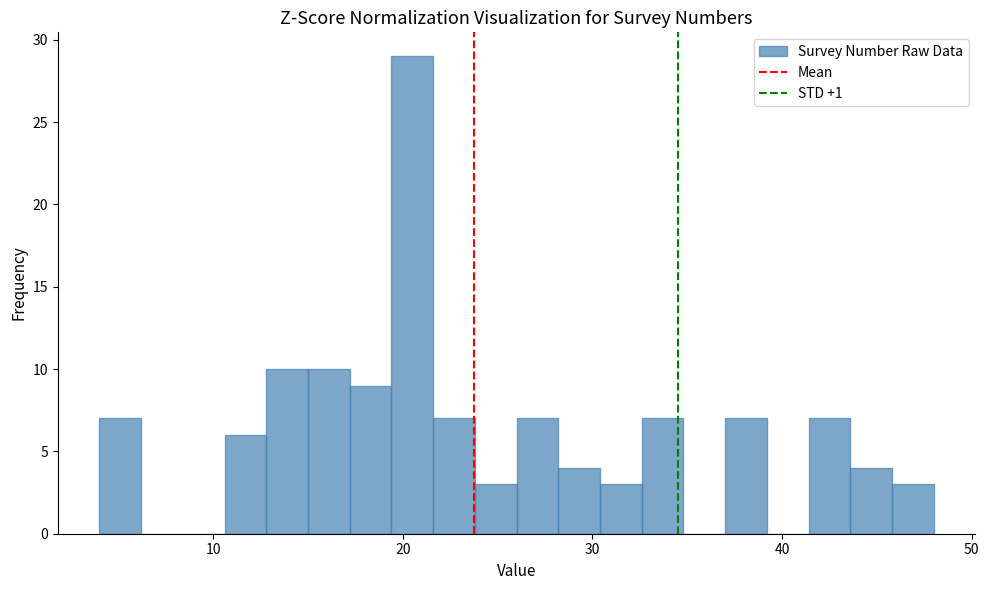

Read against the x-axis, roughly where is the centre of the tallest bar?

21